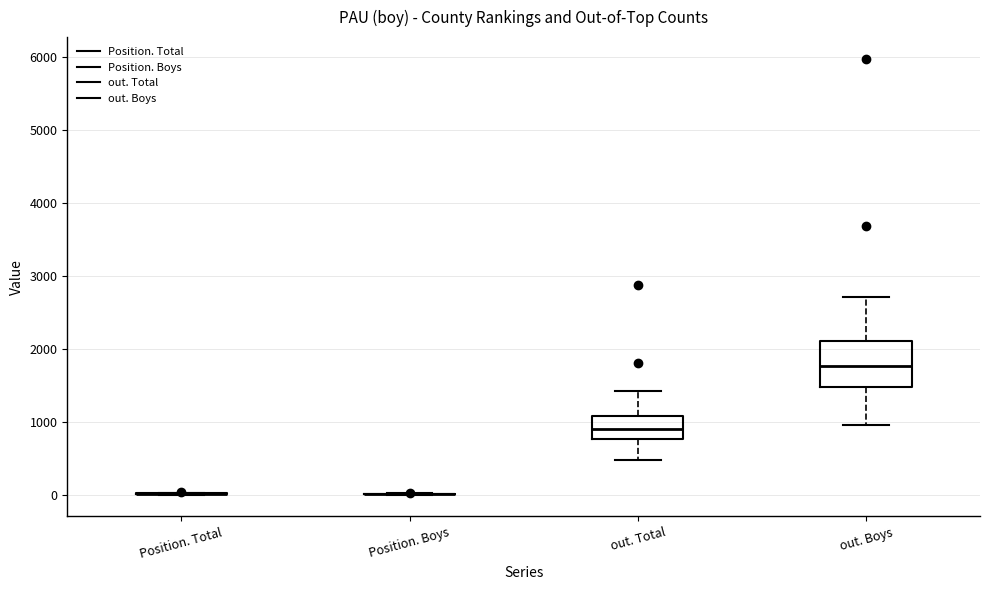

Reading left to right, transcribe this box plot: for each box, give where its median line is, the range the box spans, and where its two whiskers end, as read against the y-axis. The values are not printed on the chart, so give them approximately, as read against the axis.

Position. Total: box collapsed to a line at 0, whiskers 0 to 0
Position. Boys: box collapsed to a line at 0, whiskers 0 to 0
out. Total: median 900, box 800 to 1100, whiskers 500 to 1400
out. Boys: median 1800, box 1500 to 2100, whiskers 1000 to 2700